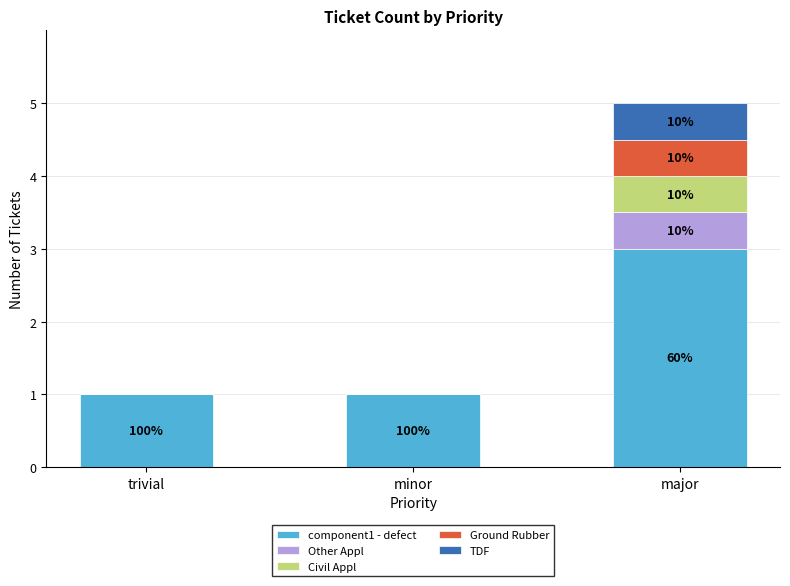

At which label does component1 - defect reach its peak?

major